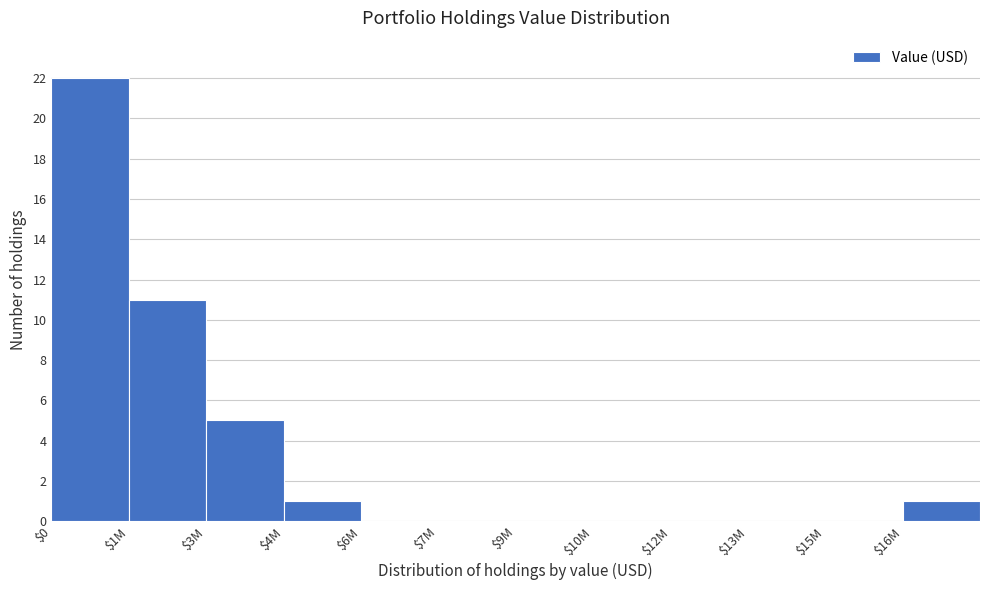

Is it true that the value at $7M is 13?

False